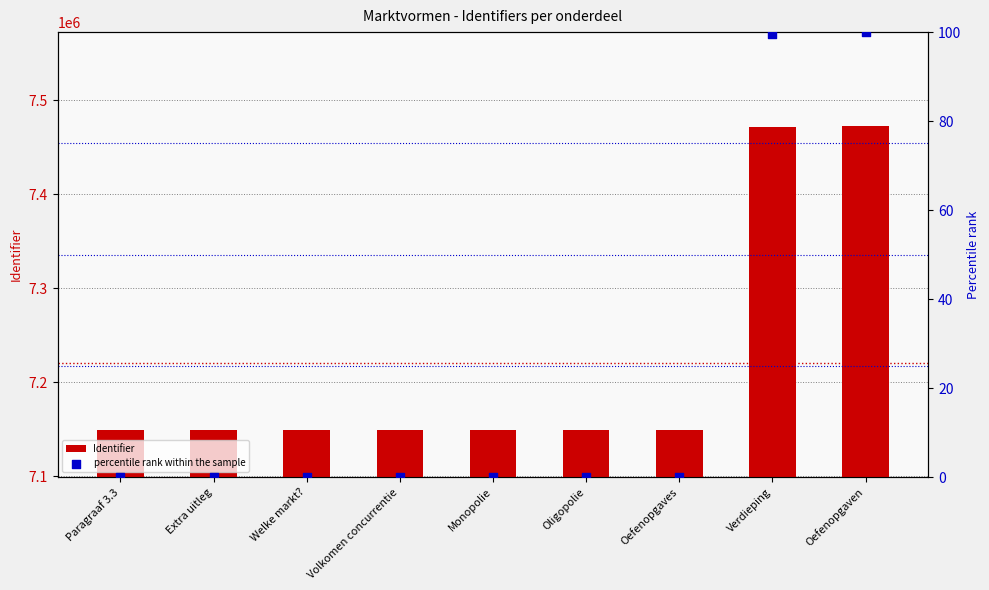

Which series has the largest total across all categories?

Identifier